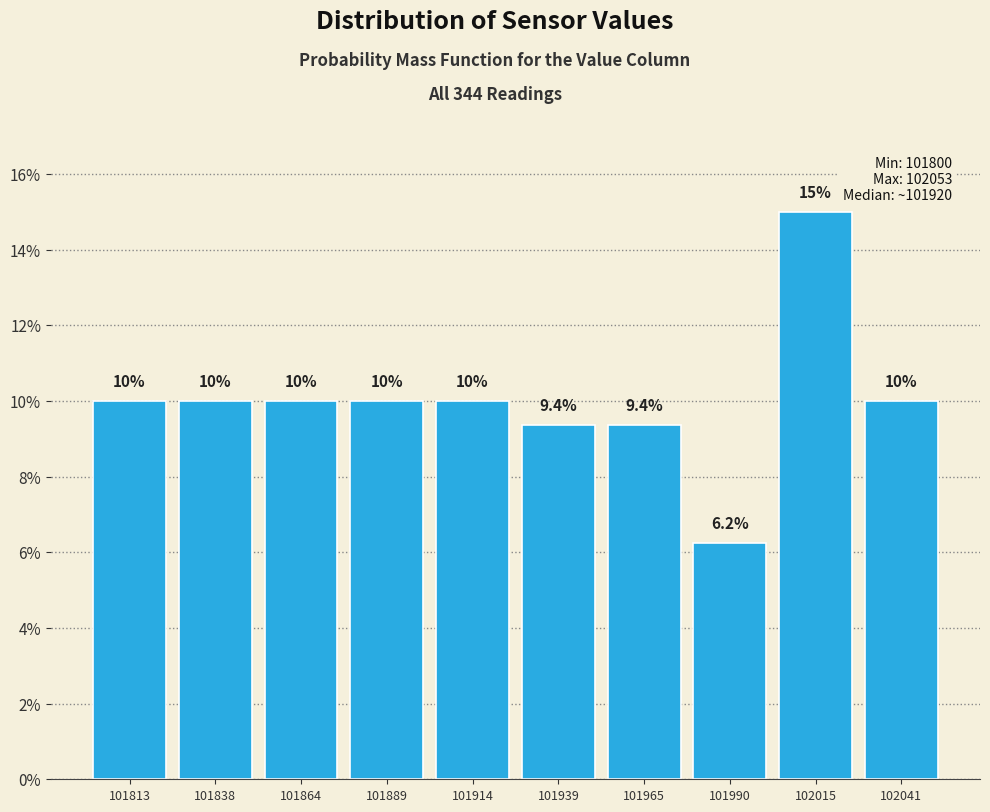

Reading left to right, list every bar in this chart as the range it spans on the x-axis followed by its height. The bar edges are not printed on the chart, so give them approximately, as read against the axis.

101800 to 101825: 10.0
101825 to 101850: 10.0
101850 to 101875: 10.0
101875 to 101900: 10.0
101900 to 101925: 10.0
101925 to 101950: 9.4
101950 to 101975: 9.4
101975 to 102005: 6.2
102005 to 102030: 15.0
102030 to 102055: 10.0